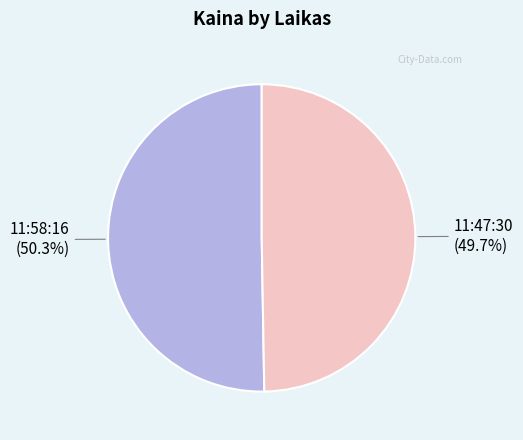

What percentage is the 11:47:30 slice, to the nearest percent?

50%